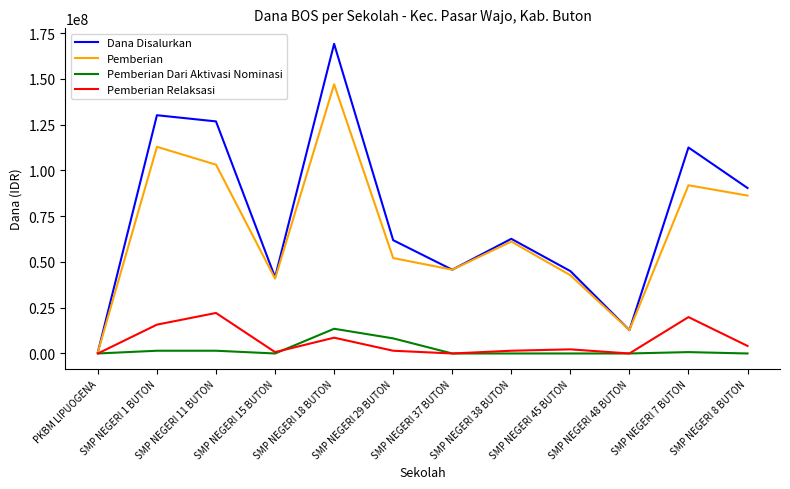

Which series has the largest total across all categories?

Dana Disalurkan